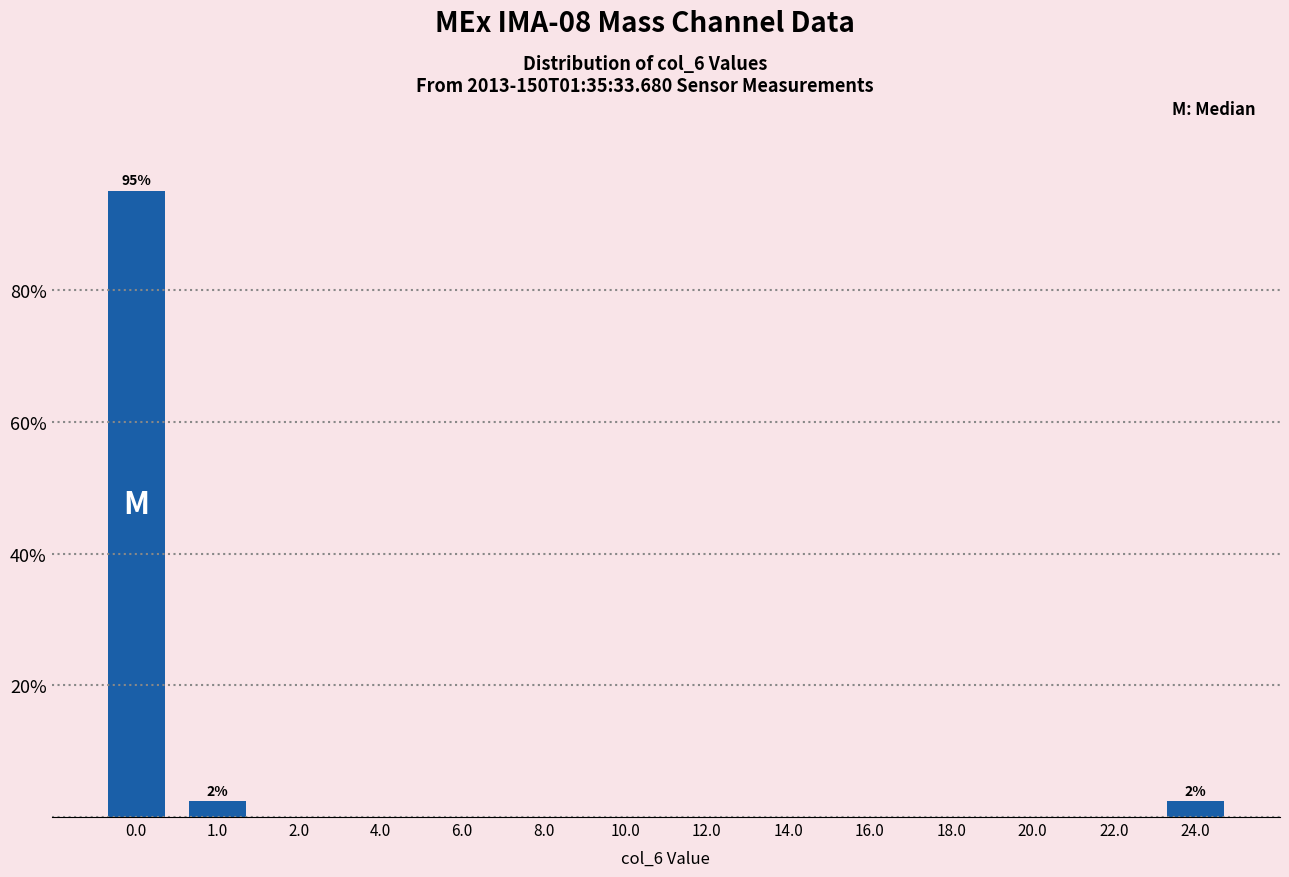

Reading left to right, list all the values displayed in this chart.

0.0=95.1	1.0=2.4	2.0=0.0	4.0=0.0	6.0=0.0	8.0=0.0	10.0=0.0	12.0=0.0	14.0=0.0	16.0=0.0	18.0=0.0	20.0=0.0	22.0=0.0	24.0=2.4